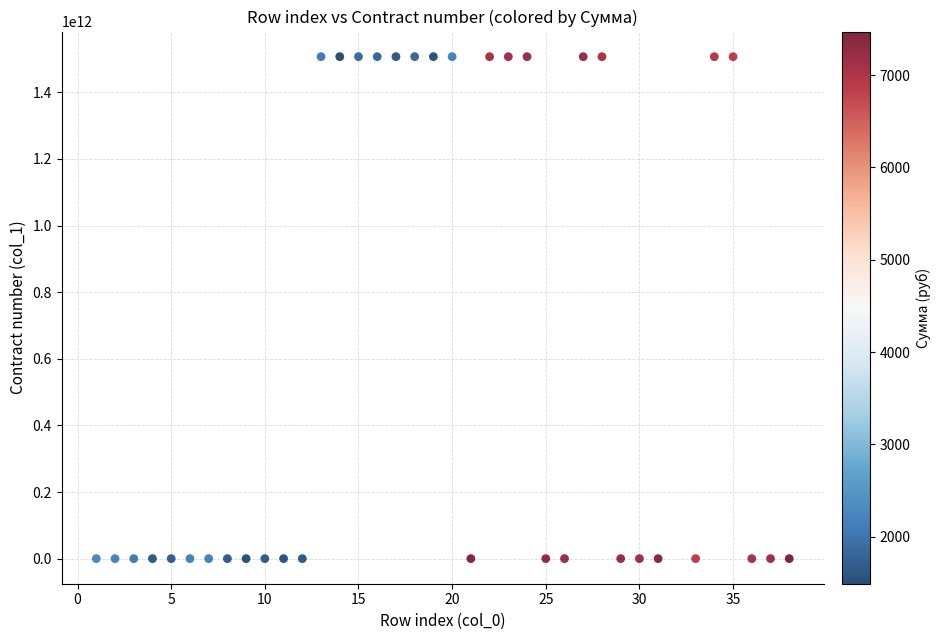

What is the range of Y values (max minus min)?

1507133059550